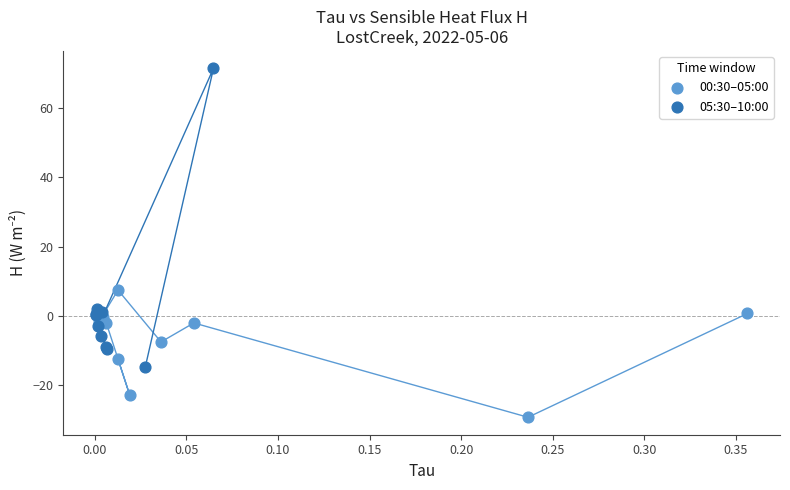

Which series has the widest spread of Y values?

05:30–10:00